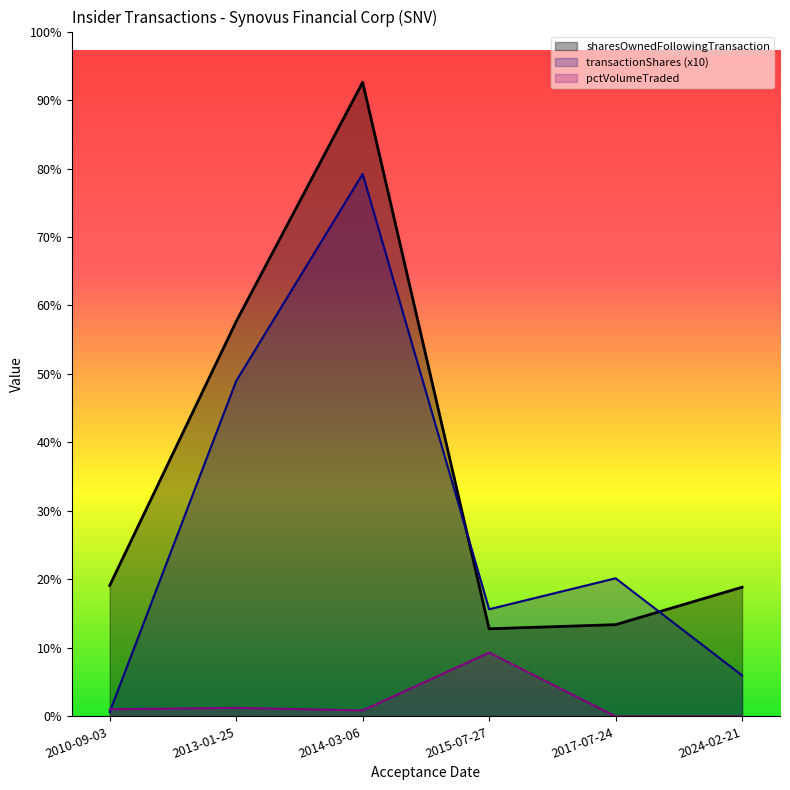

True or false: transactionShares has a value of 54300 at 2015-07-27.

True